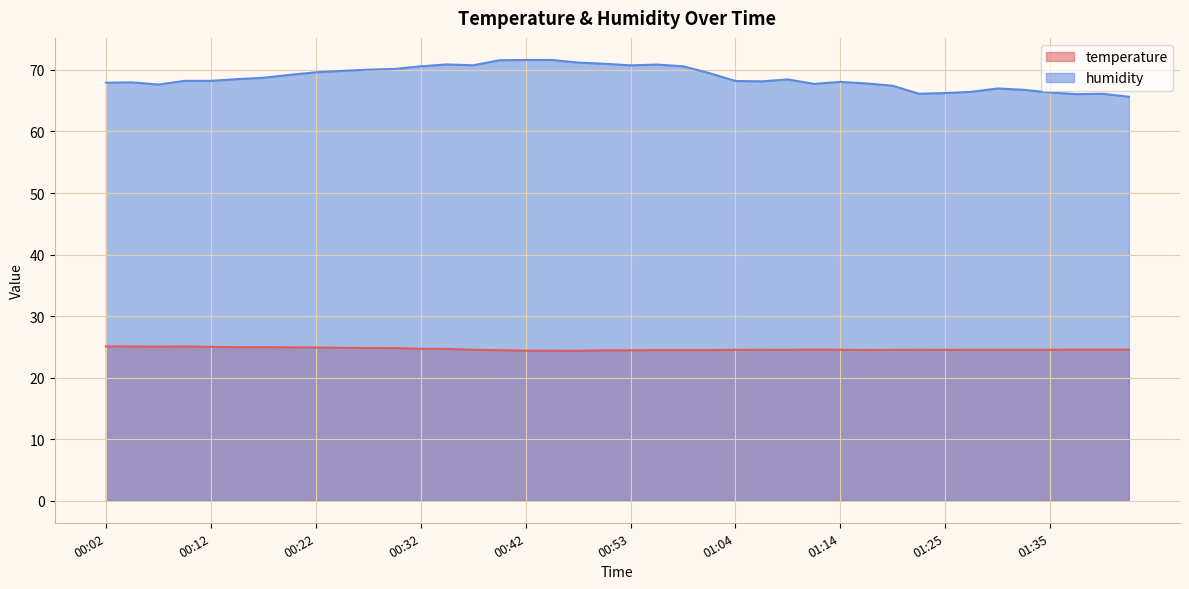

True or false: temperature has a value of 24.4 at 00:45.

True